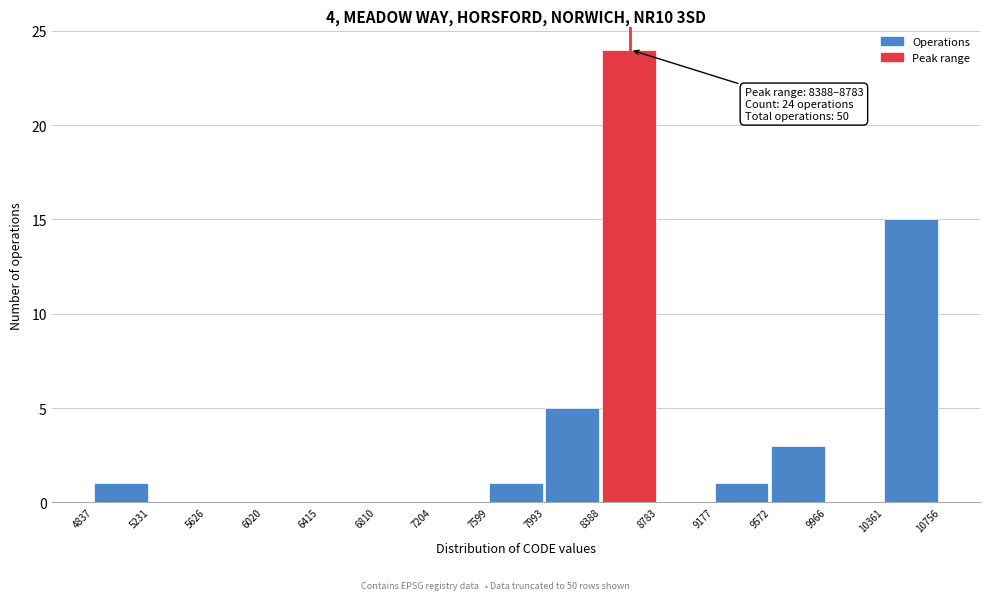

Which range on the x-axis has the tallest bar?

8388 to 8783